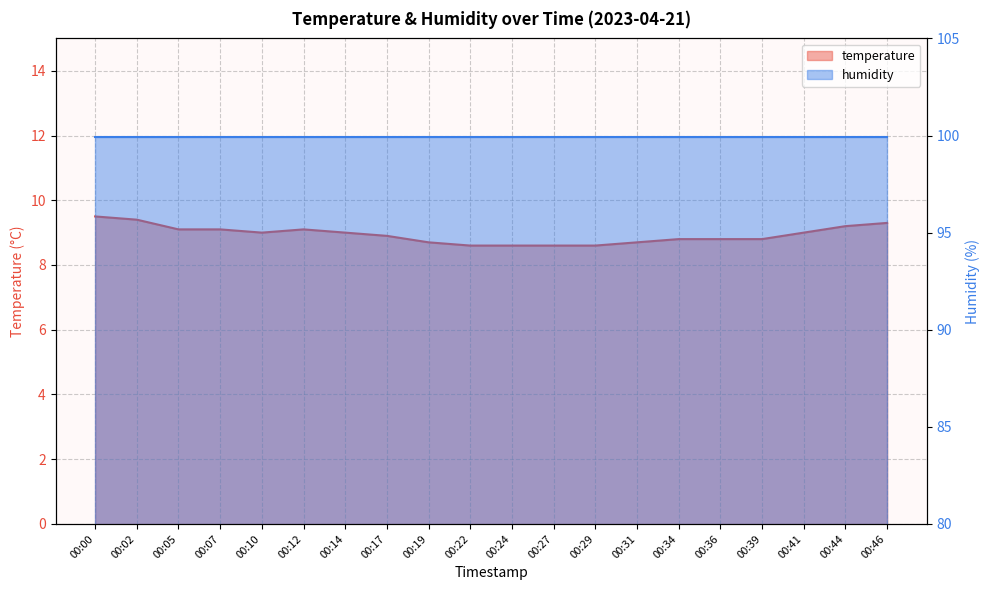

List the labels in order of value, largest first.

00:00, 00:02, 00:46, 00:44, 00:05, 00:07, 00:12, 00:10, 00:14, 00:41, 00:17, 00:34, 00:36, 00:39, 00:19, 00:31, 00:22, 00:24, 00:27, 00:29